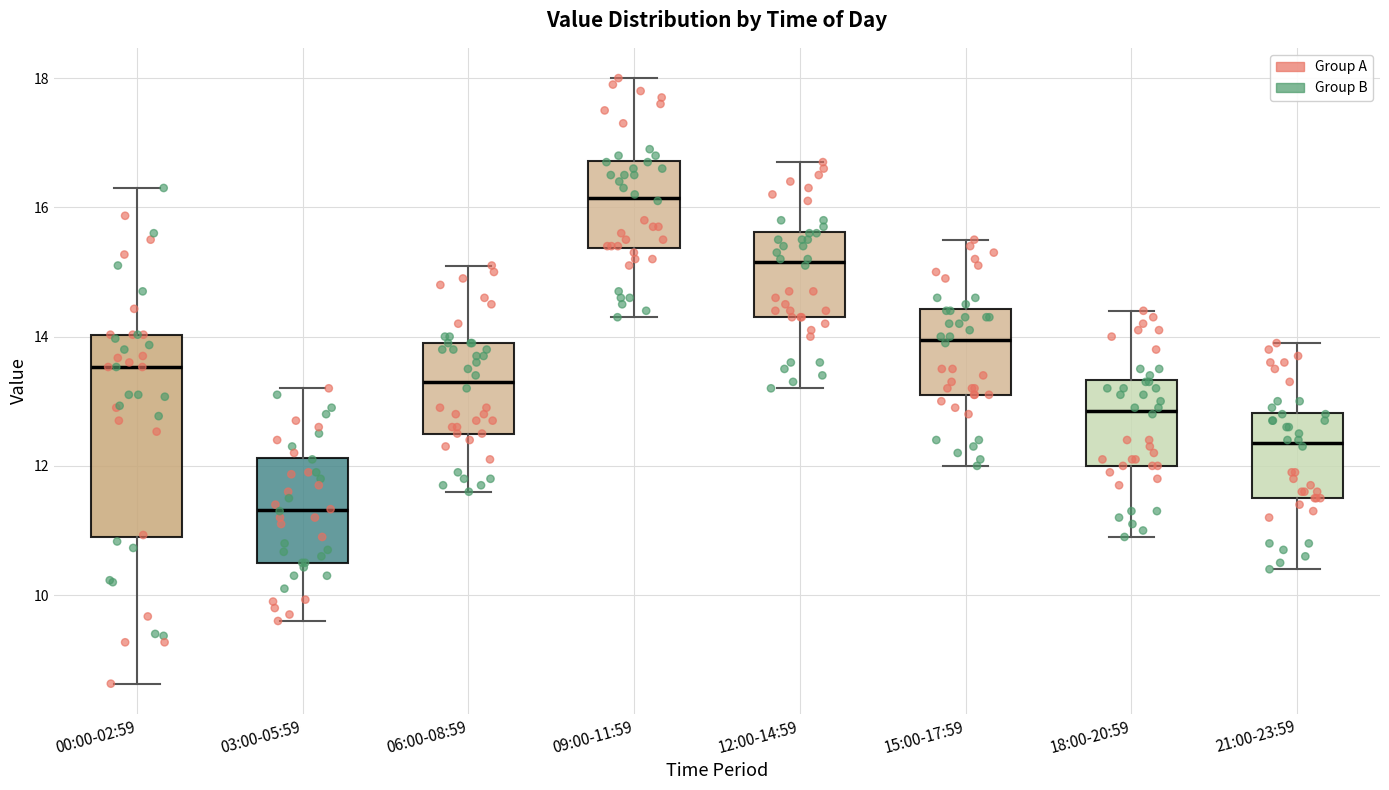

Reading left to right, read every box against the y-axis: the position of its median line, the range the box covers, and the ends of its whiskers. The values are not printed on the chart, so give them approximately, as read against the axis.

00:00-02:59: median 13.6, box 11.0 to 14.0, whiskers 8.6 to 16.4
03:00-05:59: median 11.4, box 10.6 to 12.2, whiskers 9.6 to 13.2
06:00-08:59: median 13.4, box 12.6 to 14.0, whiskers 11.6 to 15.2
09:00-11:59: median 16.2, box 15.4 to 16.8, whiskers 14.4 to 18.0
12:00-14:59: median 15.2, box 14.4 to 15.6, whiskers 13.2 to 16.8
15:00-17:59: median 14.0, box 13.2 to 14.4, whiskers 12.0 to 15.6
18:00-20:59: median 12.8, box 12.0 to 13.4, whiskers 11.0 to 14.4
21:00-23:59: median 12.4, box 11.6 to 12.8, whiskers 10.4 to 14.0